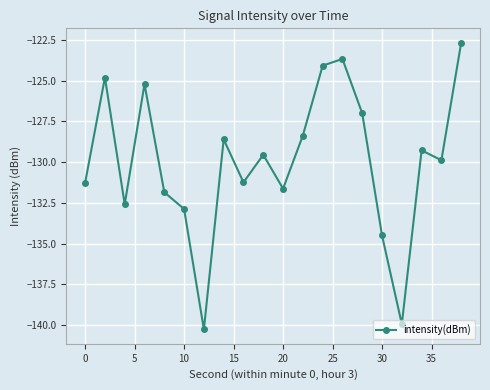

True or false: the data has more than 2 interior local peaks.

True